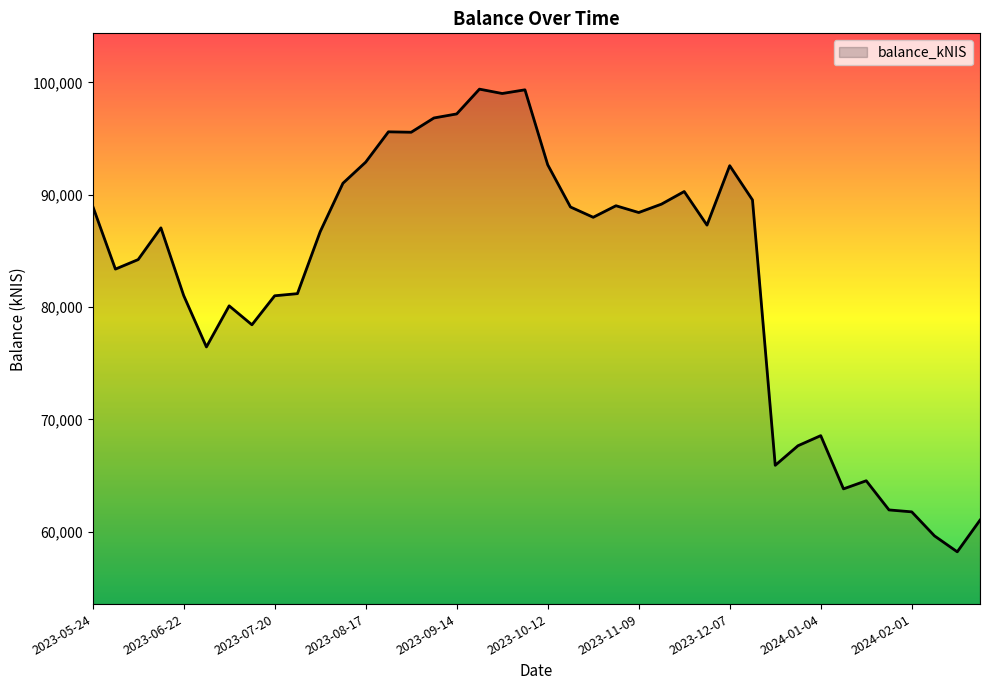

What is the greatest value displayed?

99408.6